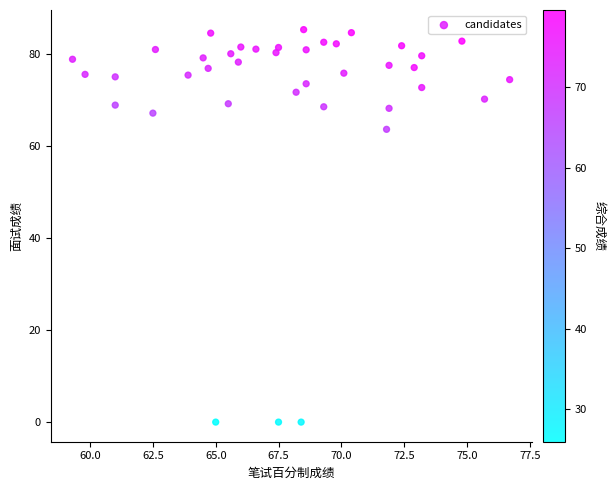

What Y value in the scatter plot is closest to 42?

63.6